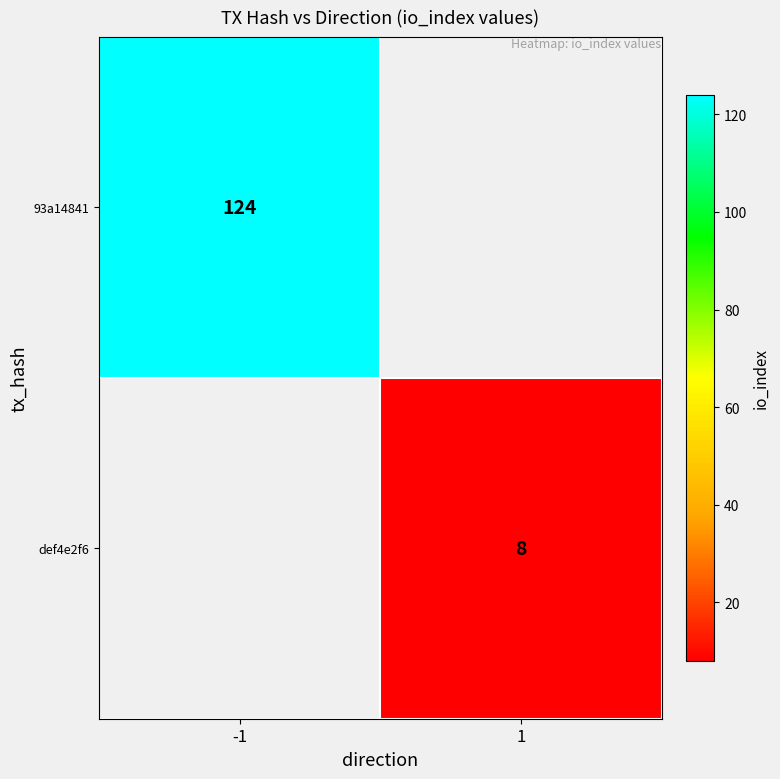

True or false: 93a14841 has a value of 215 at -1.

False